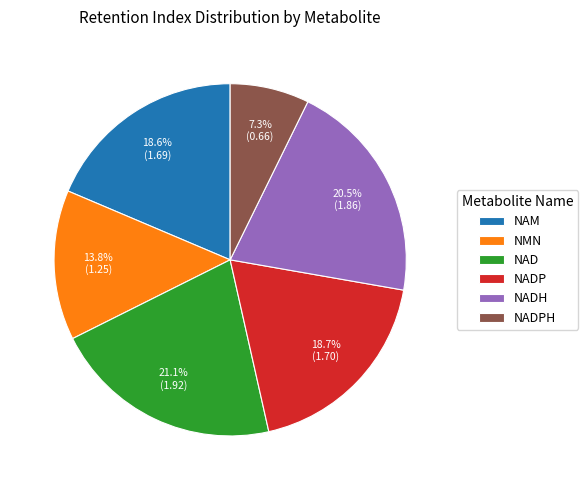

Which has a higher value, NADP or NAD?

NAD